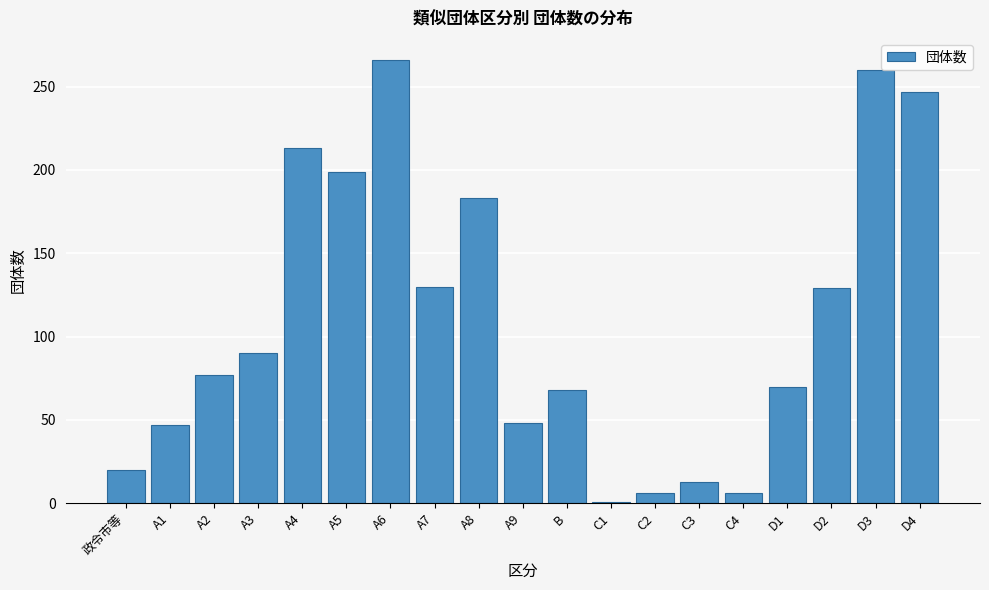

What is the difference between the second highest and second lowest values?

254